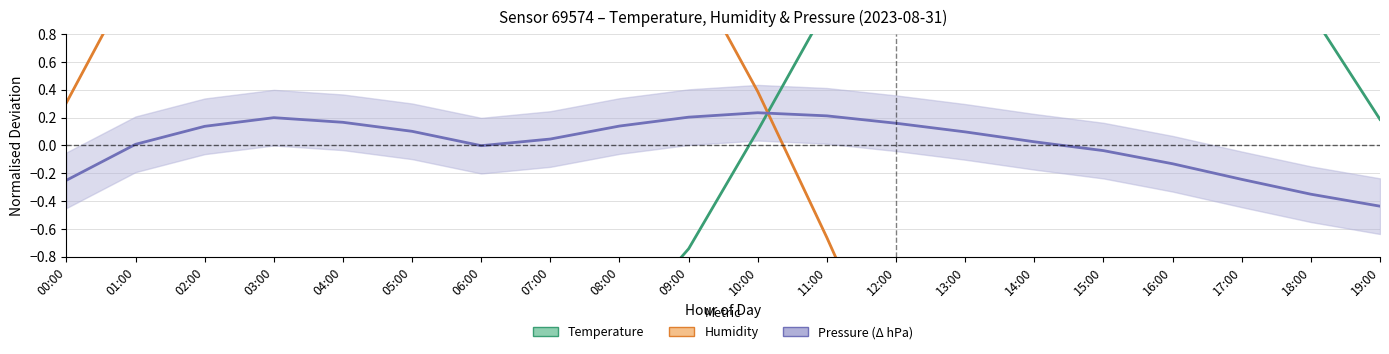

What is the average value of the Humidity series?

-0.2